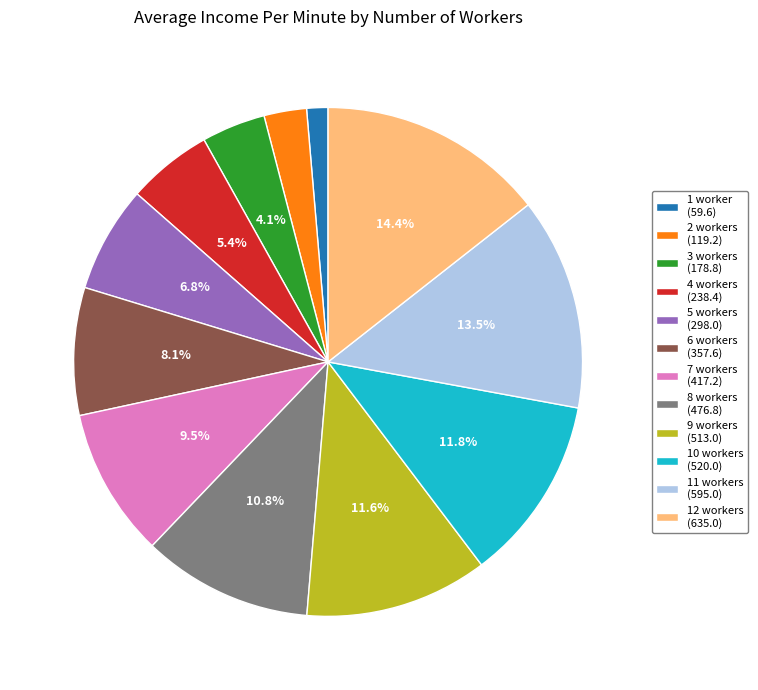

To the nearest percent, what is the average slice percentage?

8%